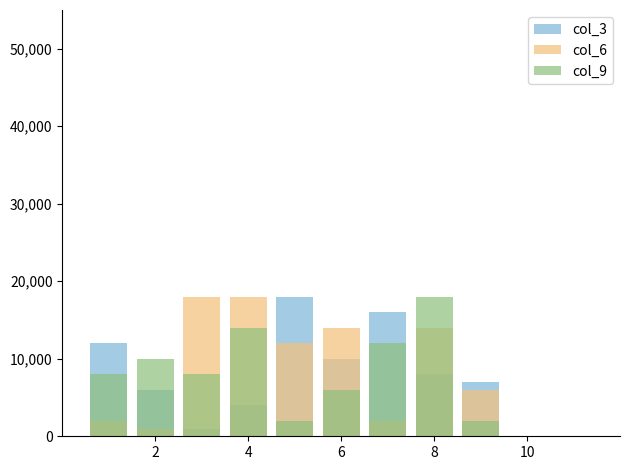

How many values in the col_6 series are below 12000?

4